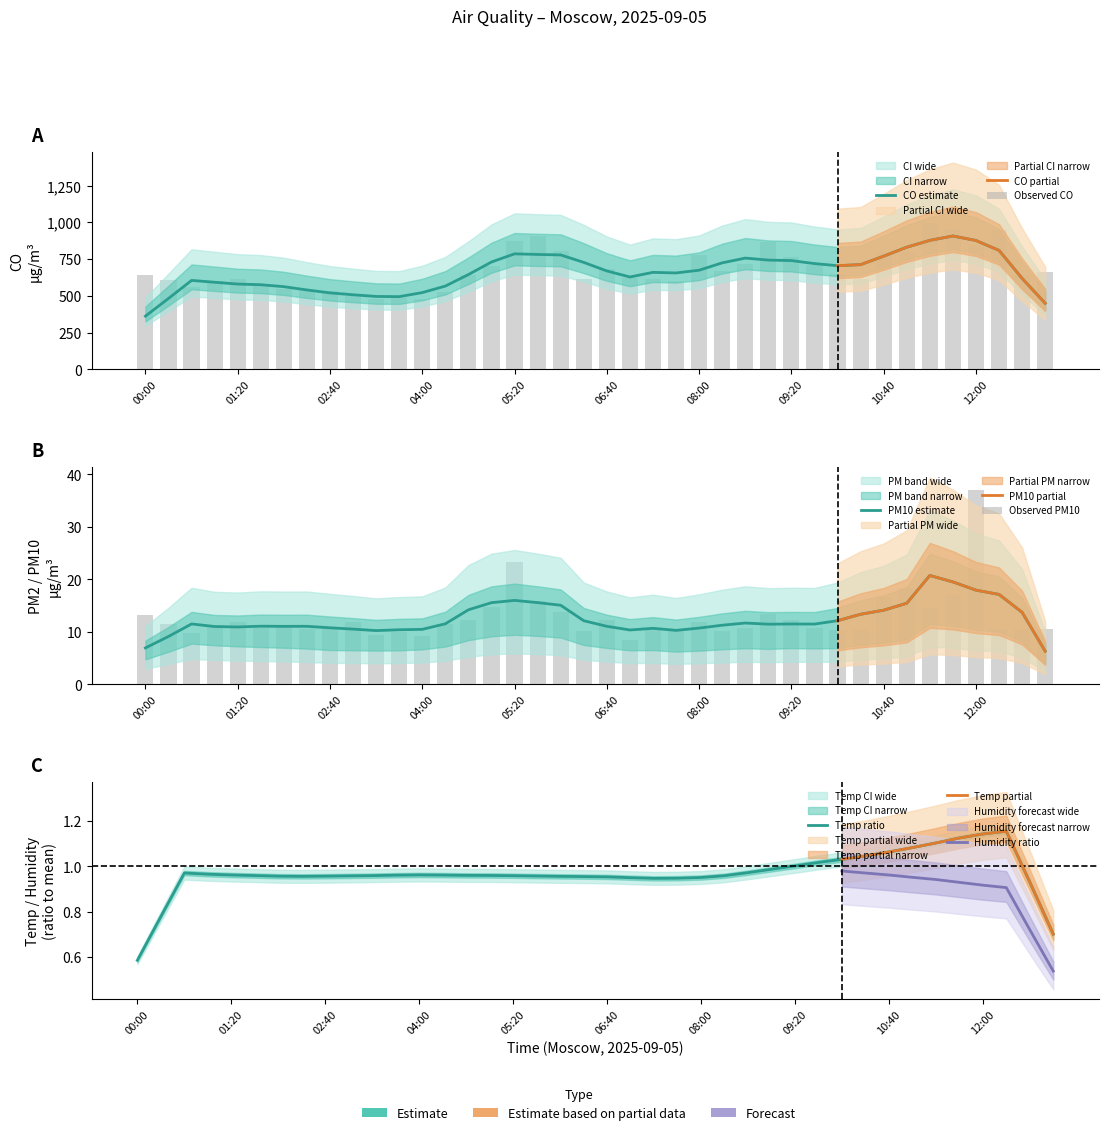

What is the difference between the highest and lowest values at 26?

751.1